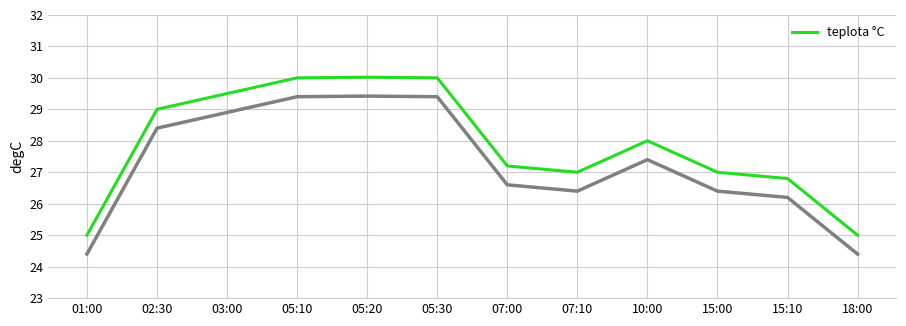

Rank the categories by value from lowest to highest.

01:00, 18:00, 15:10, 07:10, 15:00, 07:00, 10:00, 02:30, 03:00, 05:10, 05:30, 05:20